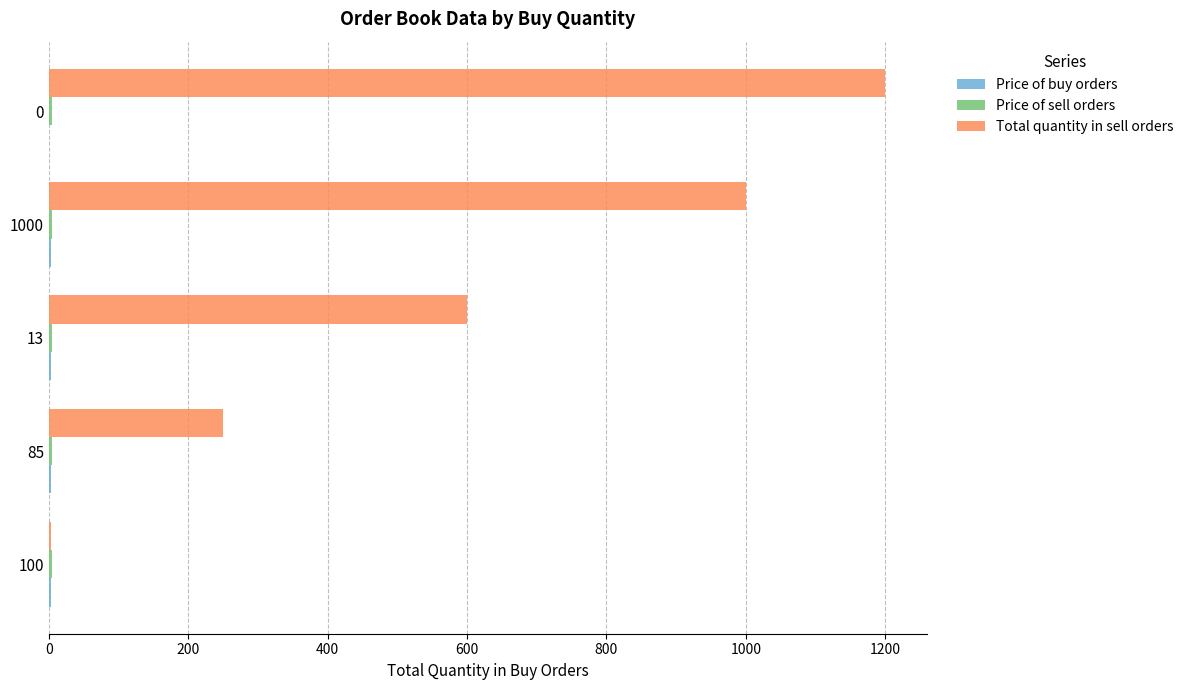

Which series has the largest total across all categories?

Total quantity in sell orders